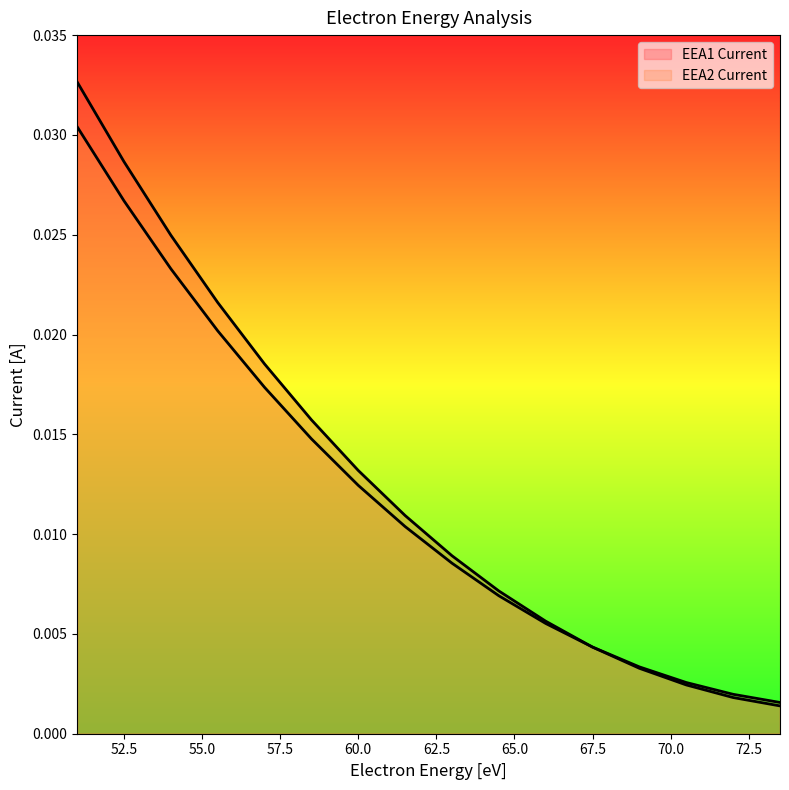

Rank the series by their average value, from lowest to highest.

EEA2 Current, EEA1 Current